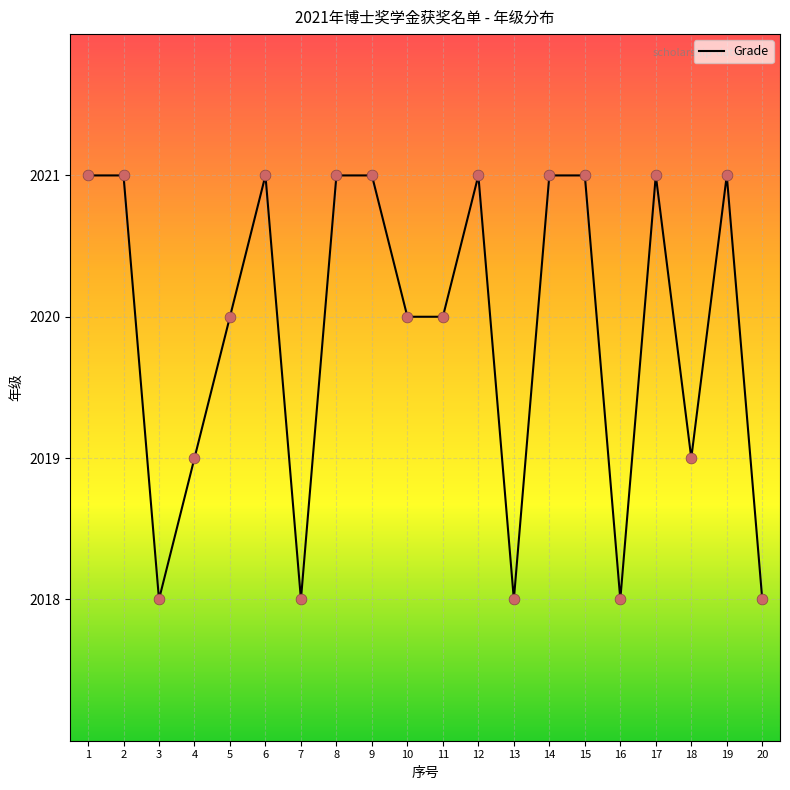

Approximately how many times larger is the value at 5 compared to 20?

1.0